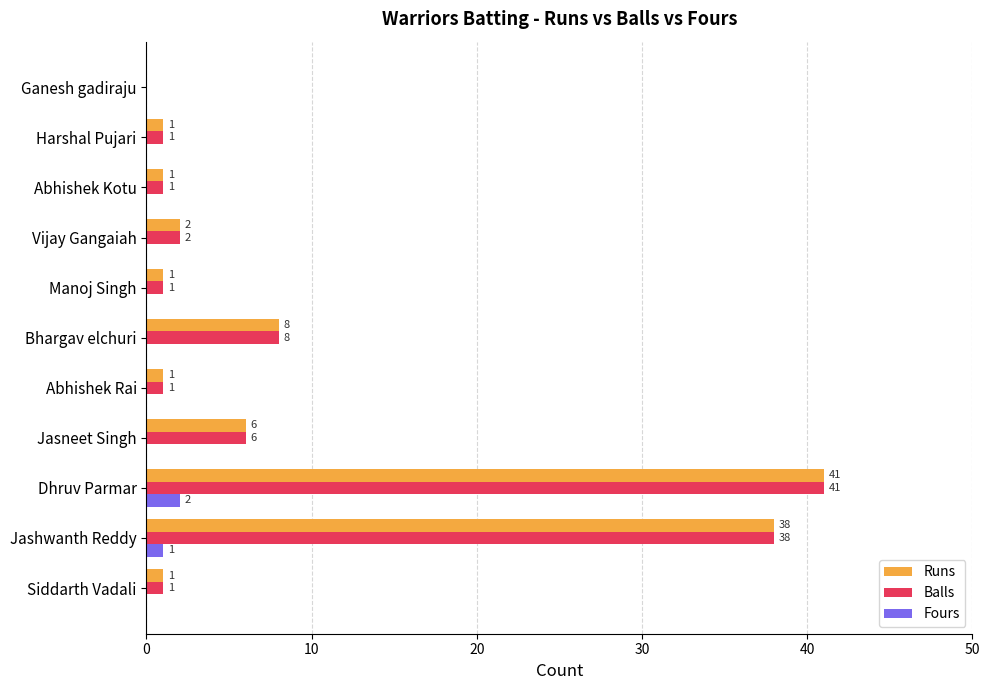

How many Fours values are between 0 and 1?

10